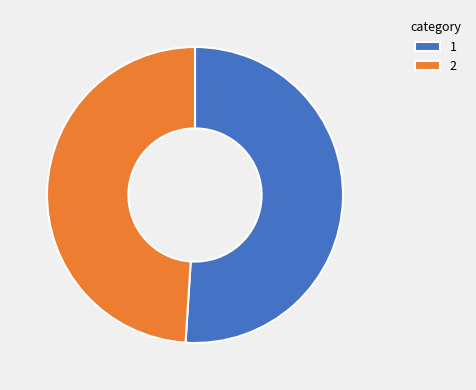

Rank the categories by value from lowest to highest.

2, 1